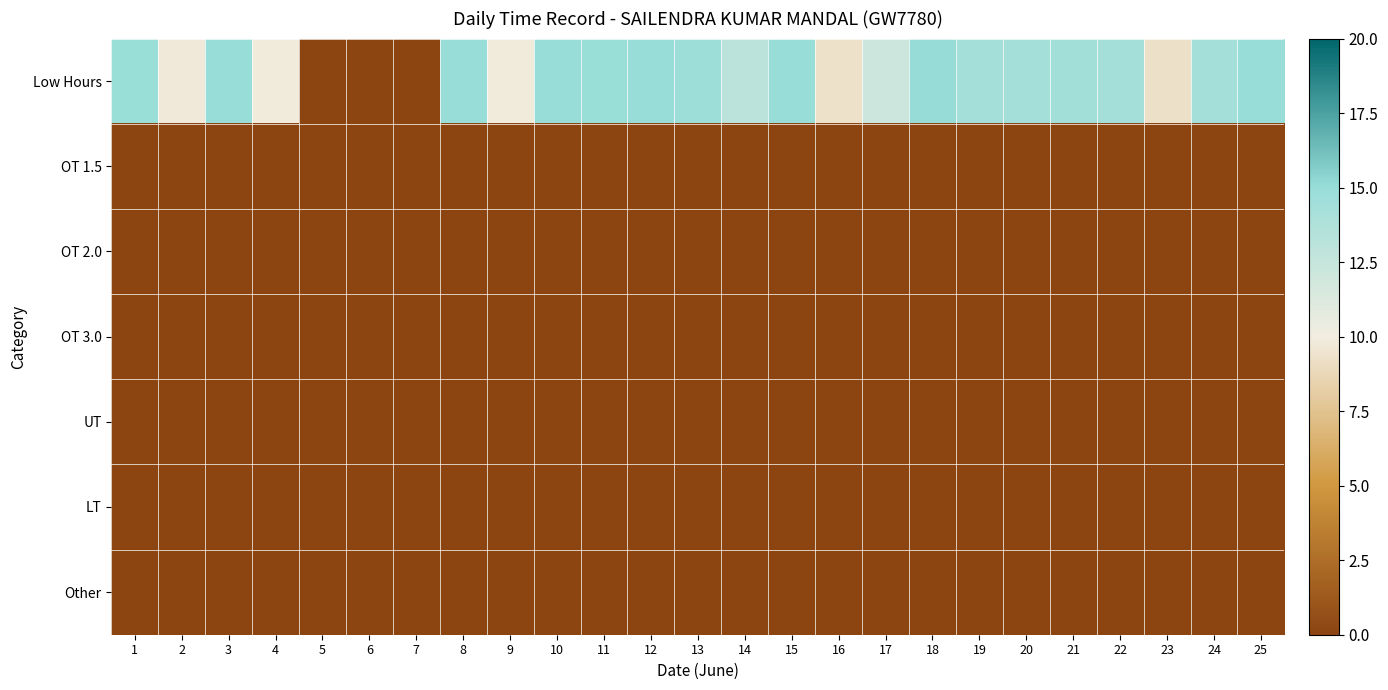

How many distinct data groups are displayed?

7